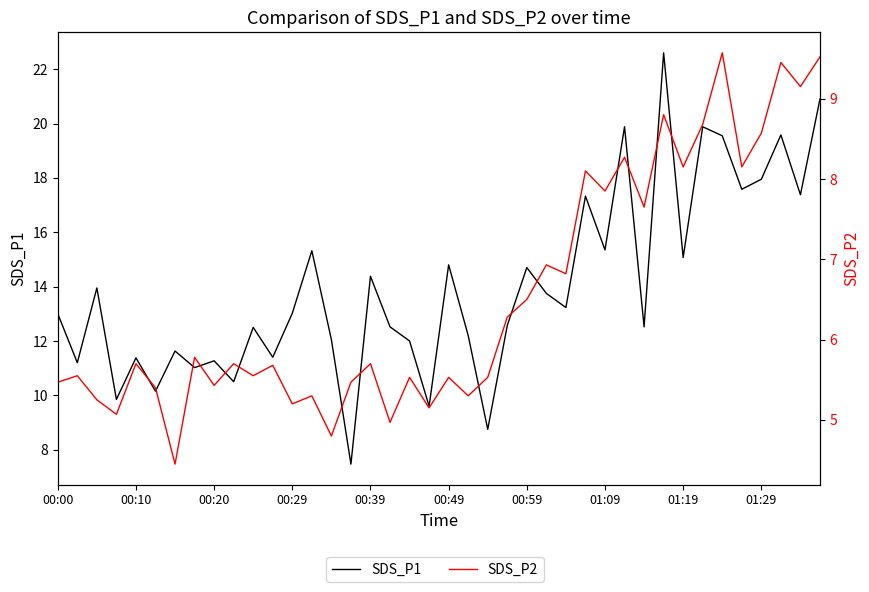

At how many categories does at least one series exceed 8?

39